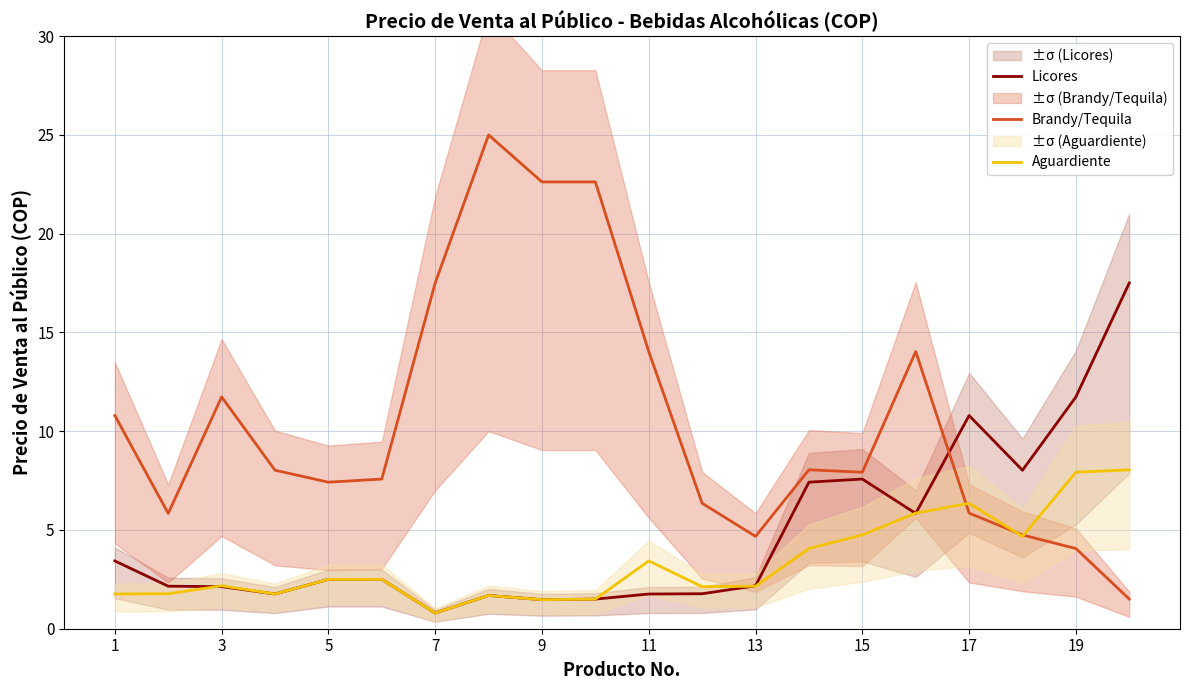

What is the maximum value shown in the chart?

25.0